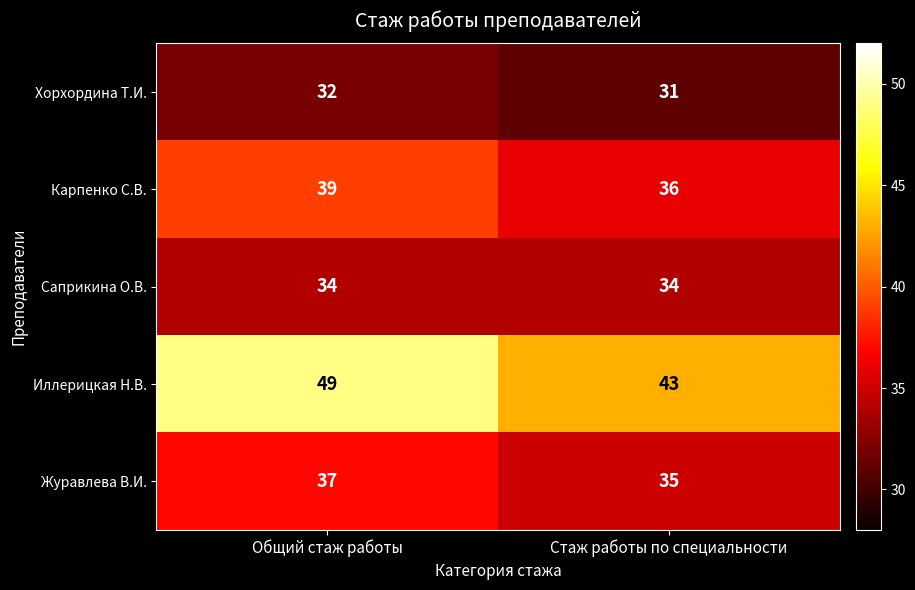

What is the difference between the Карпенко С.В. values at Стаж работы по специальности and Общий стаж работы?

3